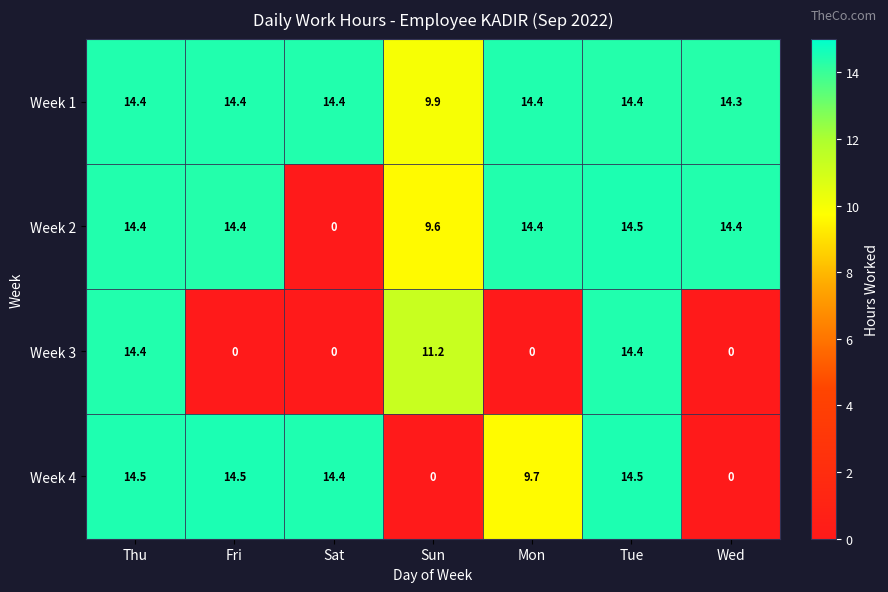

Which series has the largest total across all categories?

Week 1